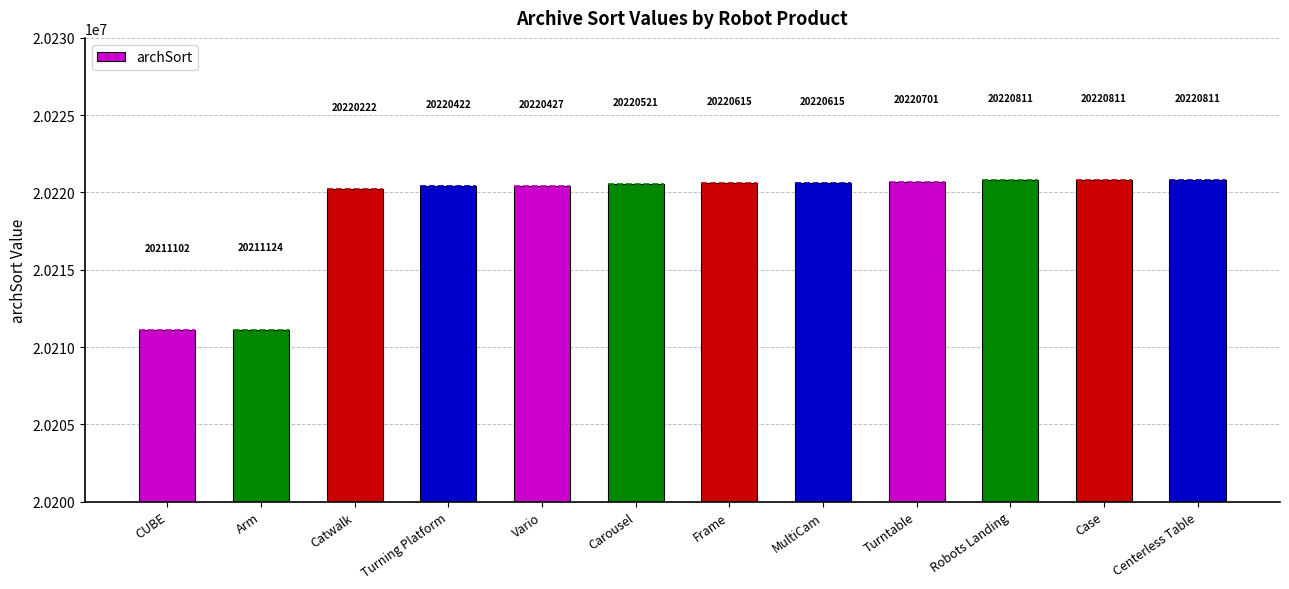

What is the difference between the maximum and second lowest values?

9687